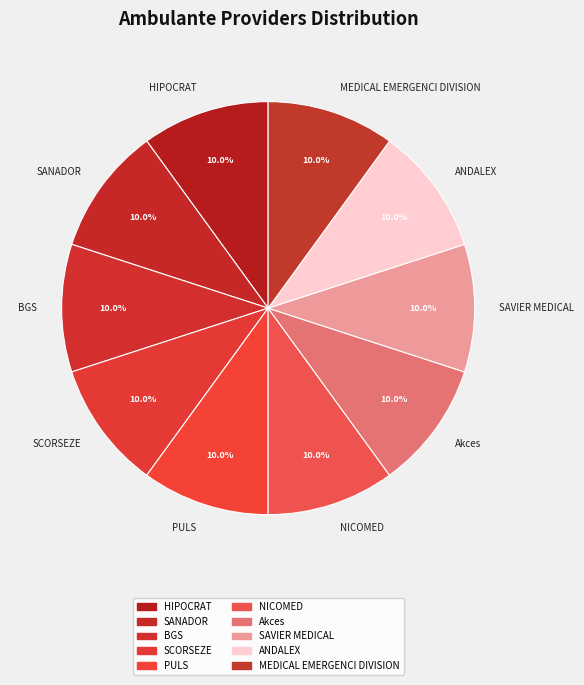

Combined, what portion of the pie is SCORSEZE and BGS?

20.0%